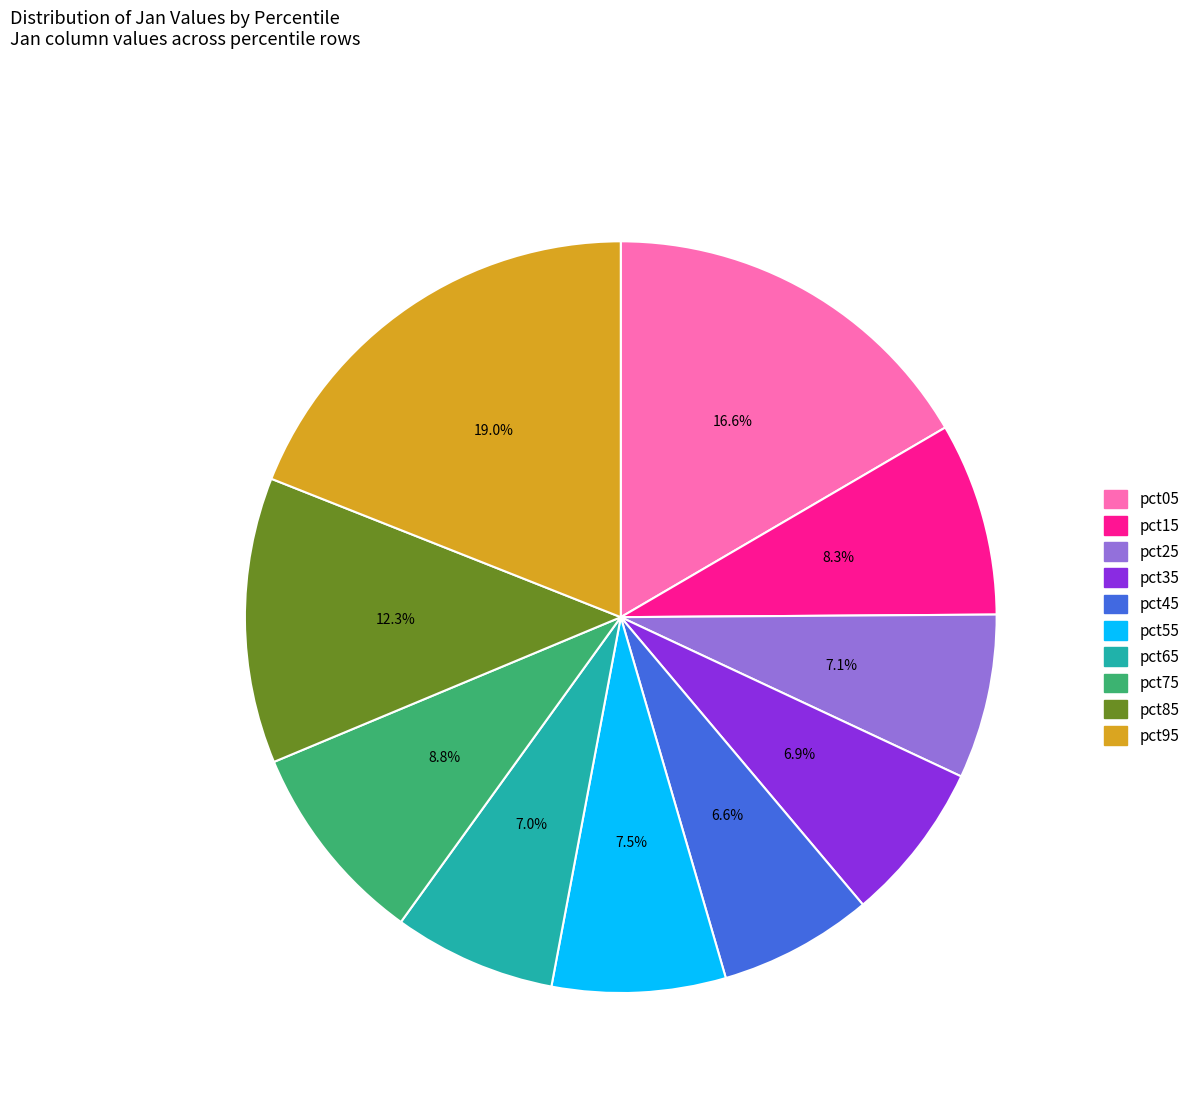

Is there a majority slice in this chart?

No